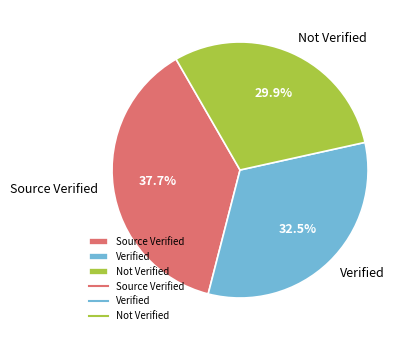

Rank the categories by value from lowest to highest.

Not Verified, Verified, Source Verified